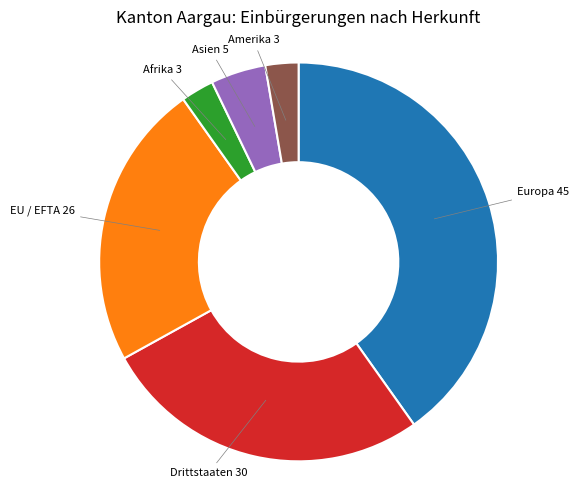

Is it true that Europa is 31% of the pie?

False